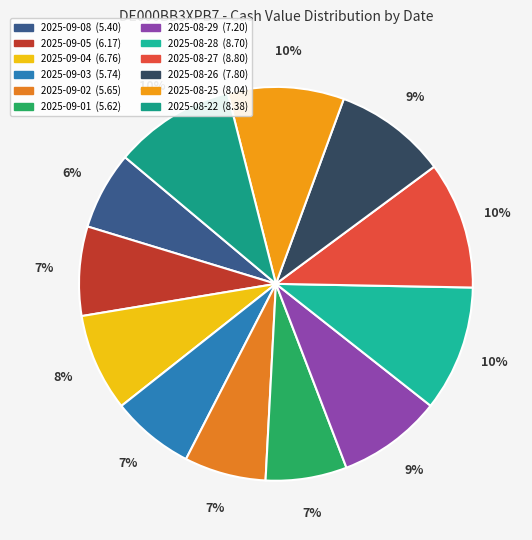

How many segments does this pie chart have?

12